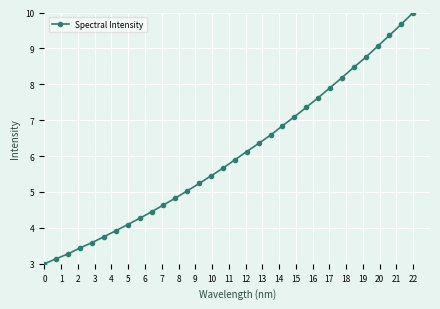

What is the difference between the maximum and second lowest values?

6.9